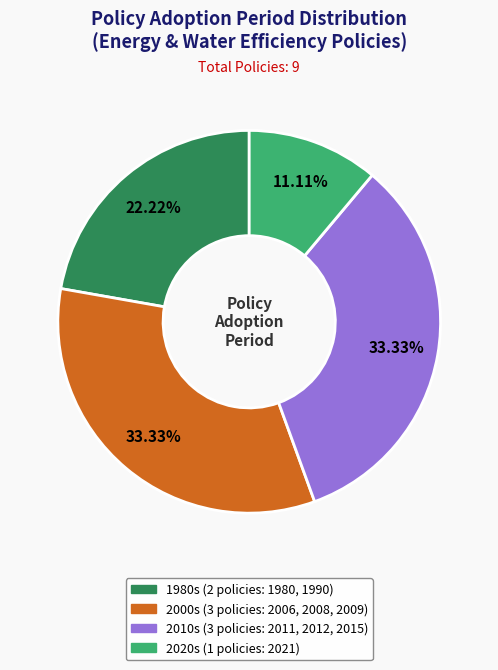

Does any single category account for the majority?

No